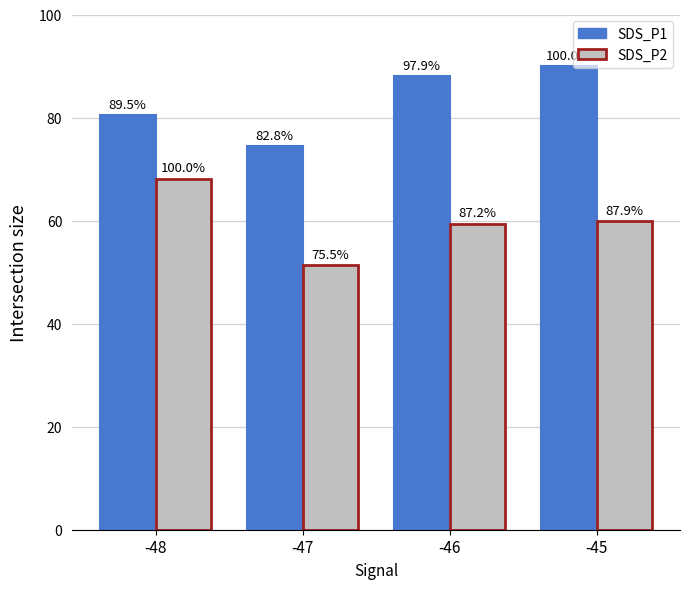

Which series has the largest total across all categories?

SDS_P1